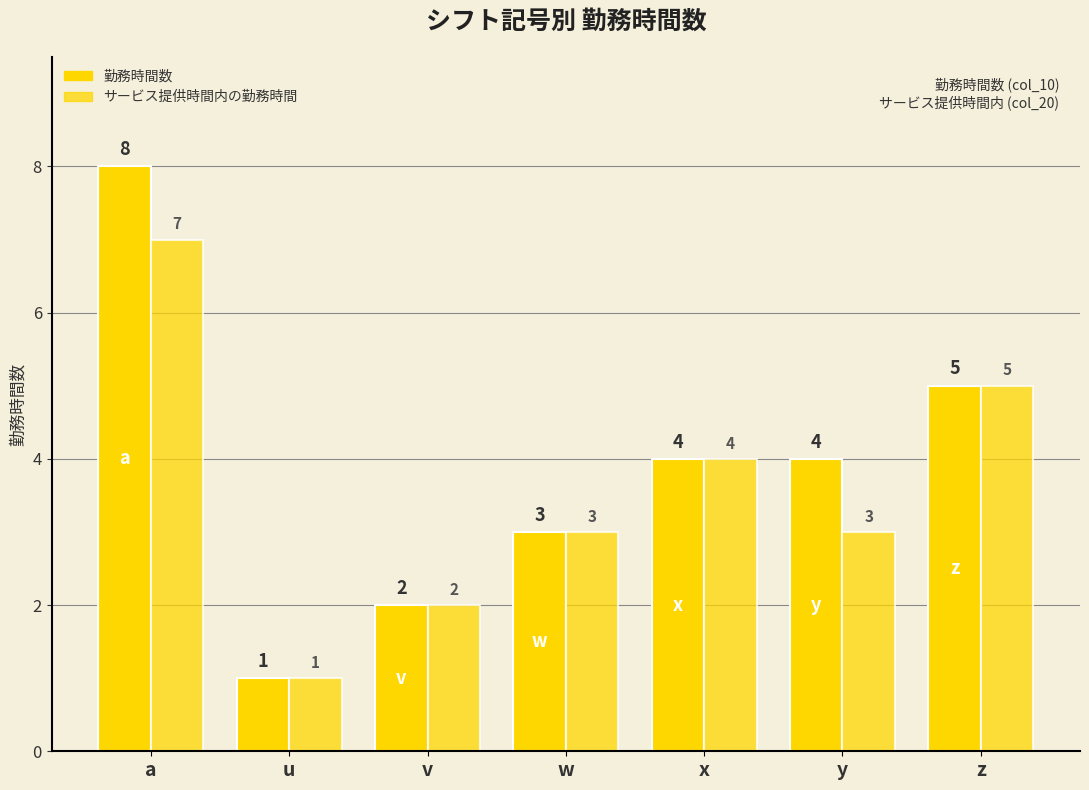

At which category is the sum across all series the highest?

a